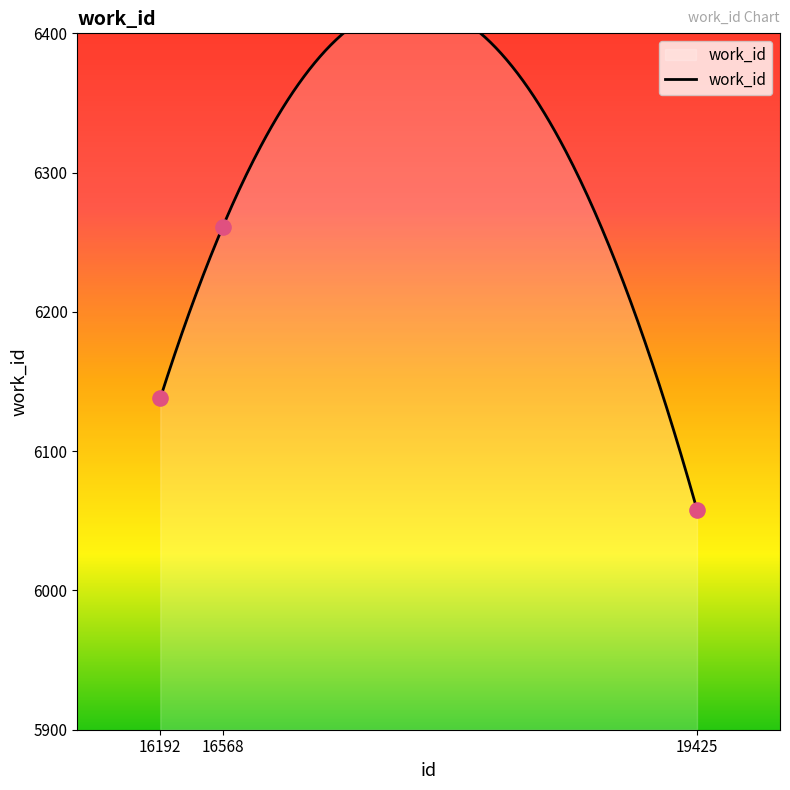

Between 16192 and 16568, which is larger?

16568